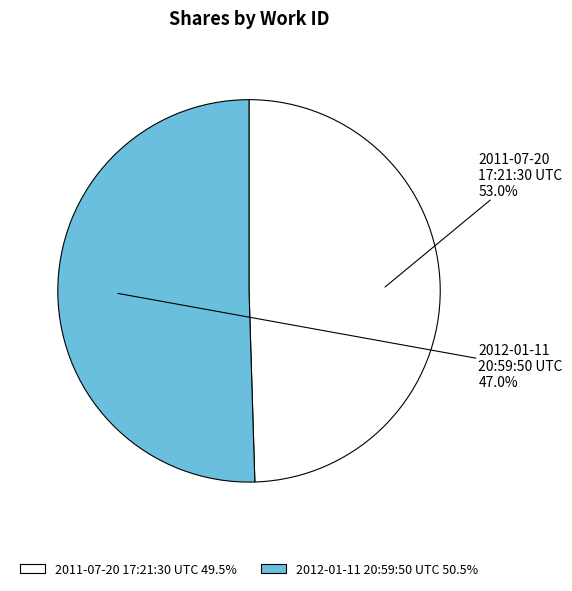

To the nearest percent, what is the average slice percentage?

50%